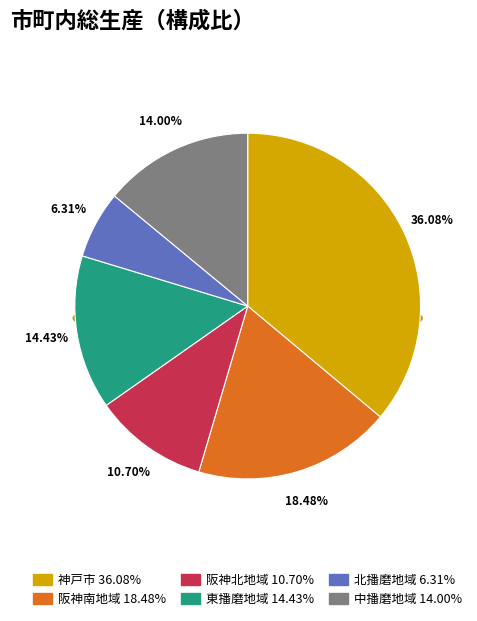

To the nearest percent, what portion does 阪神南地域 represent?

18%